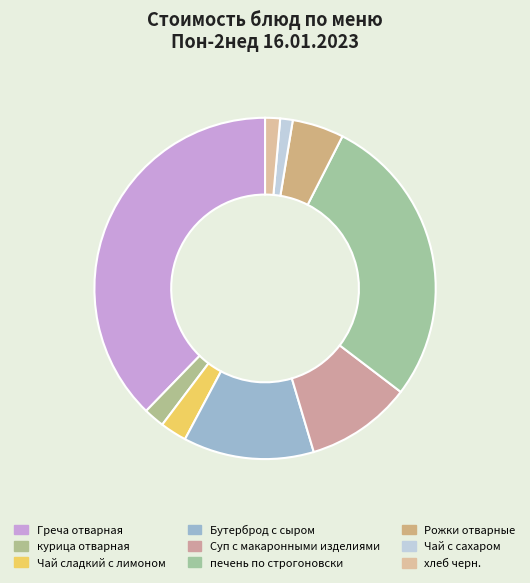

How many slices are in this pie chart?

9